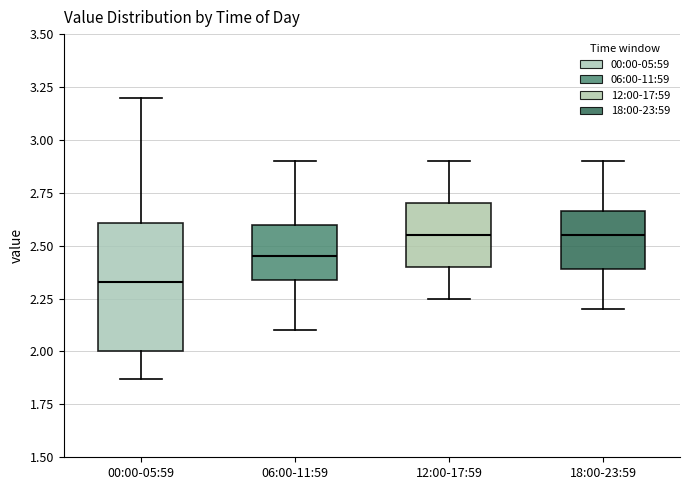

Which box has the lowest median line?

00:00-05:59